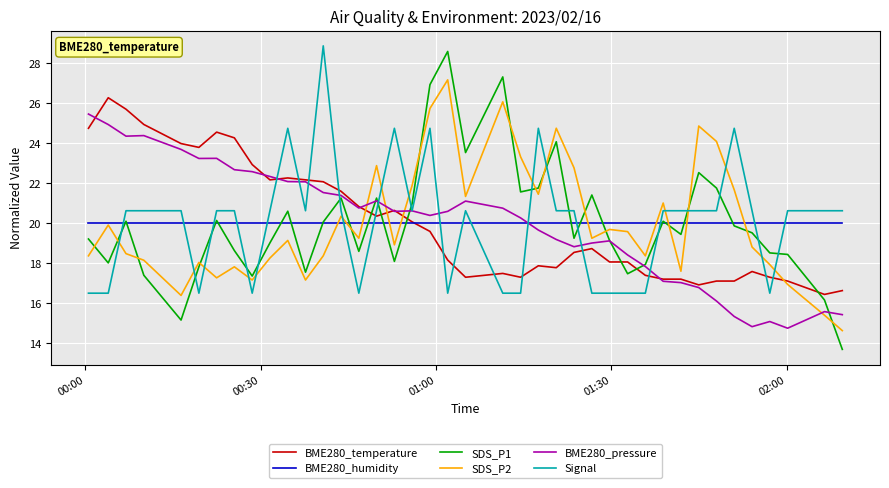

Which series has the widest spread of values?

SDS_P1